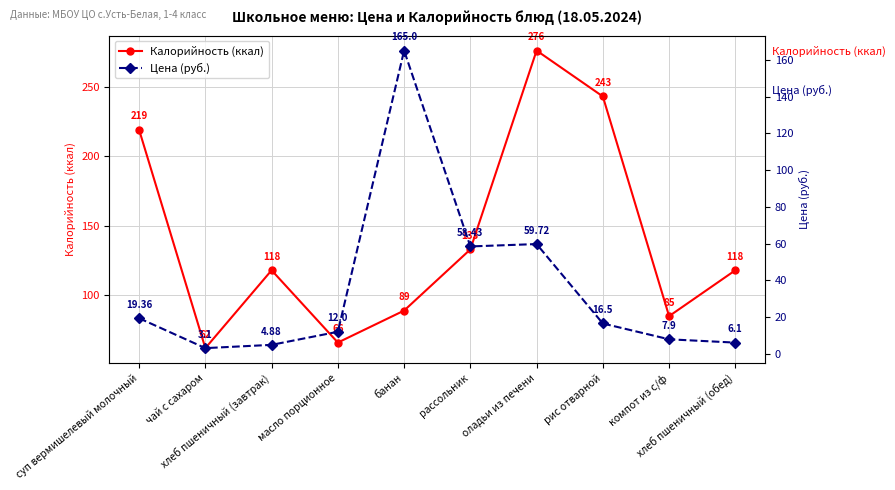

What is the value of the Цена (руб.) point at the 4th from the left?

12.0